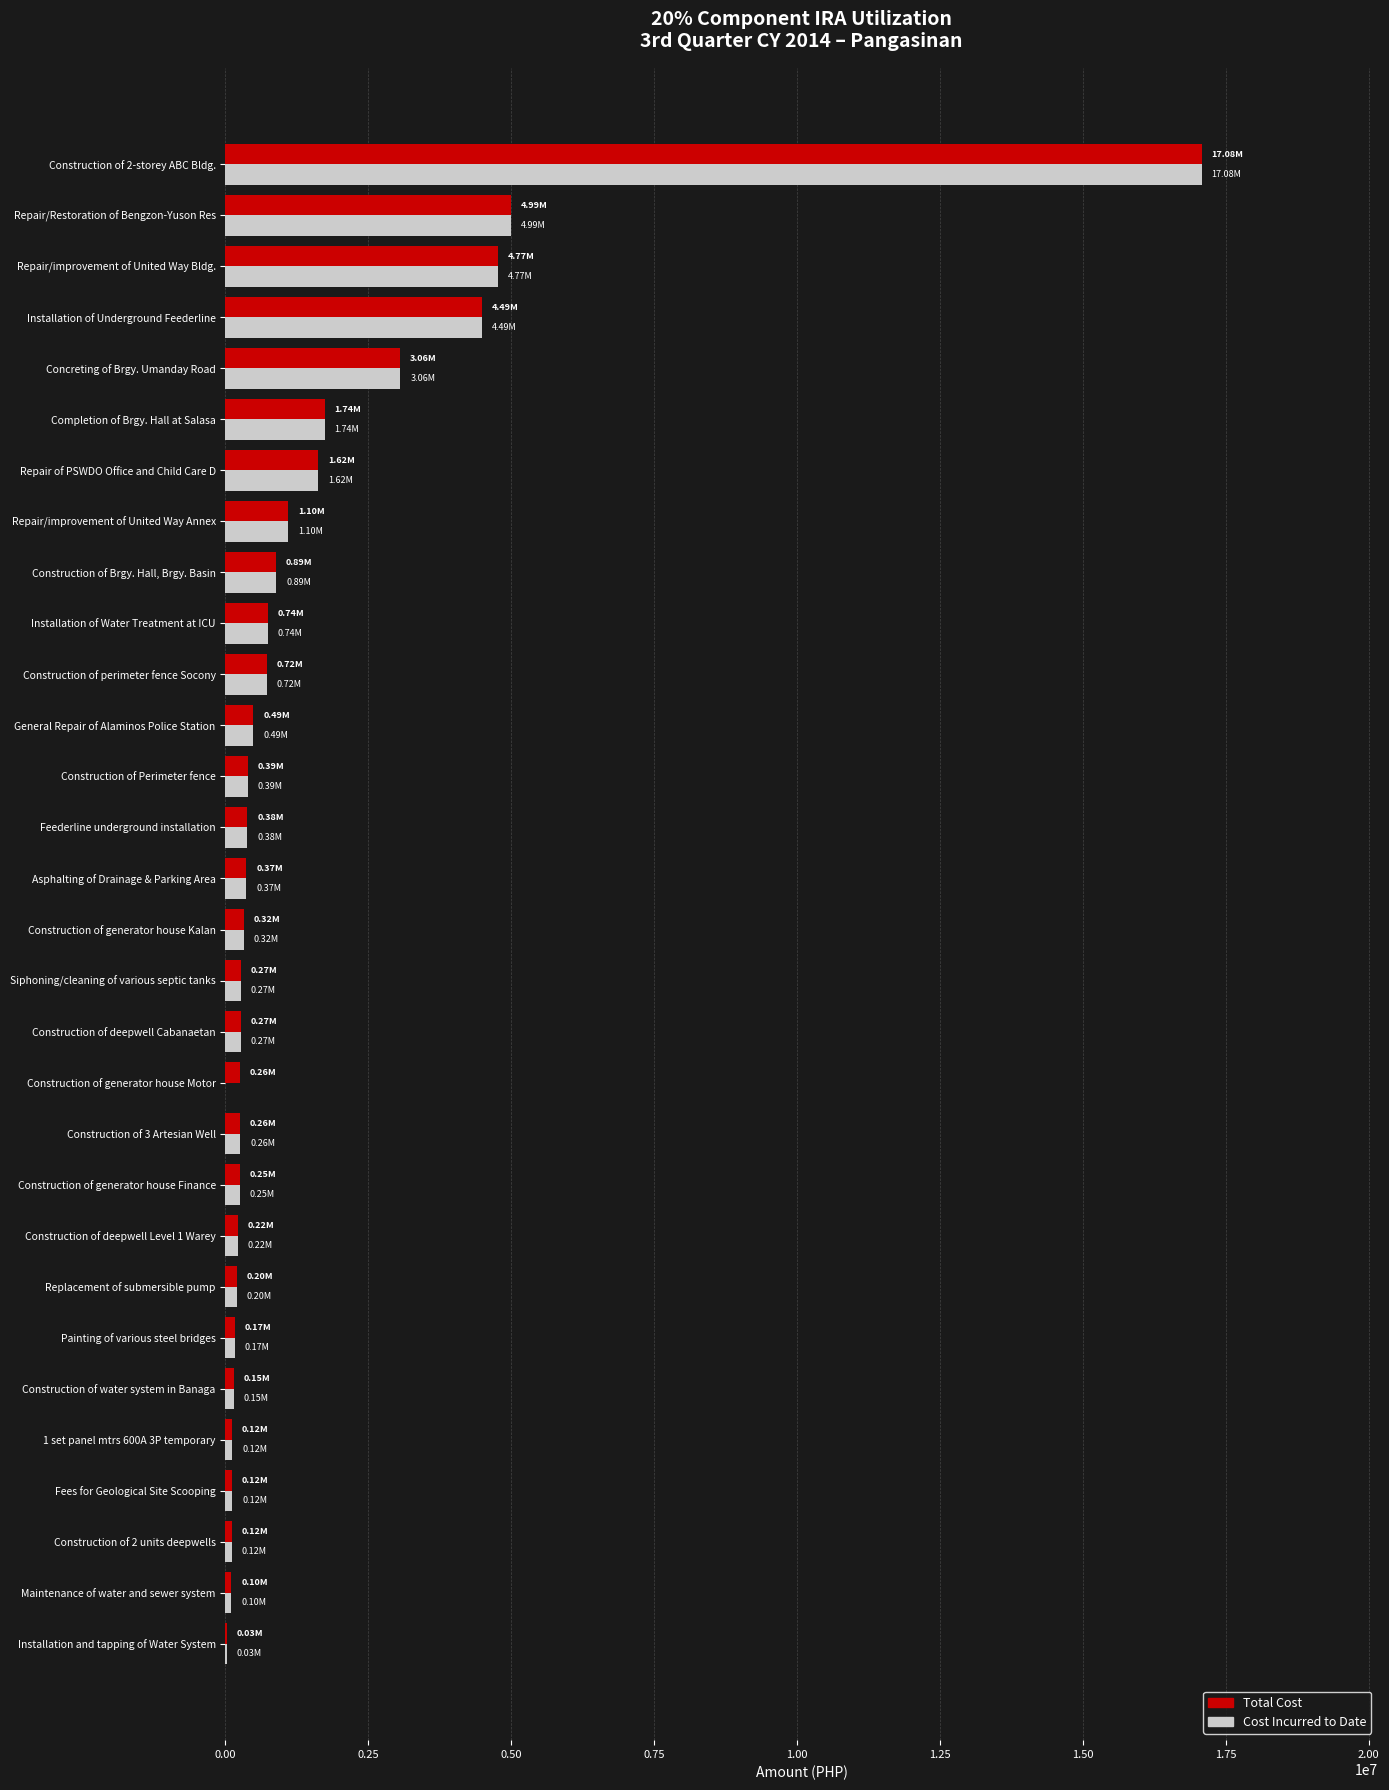

What is the sum of all Cost Incurred to Date values?

45429030.3